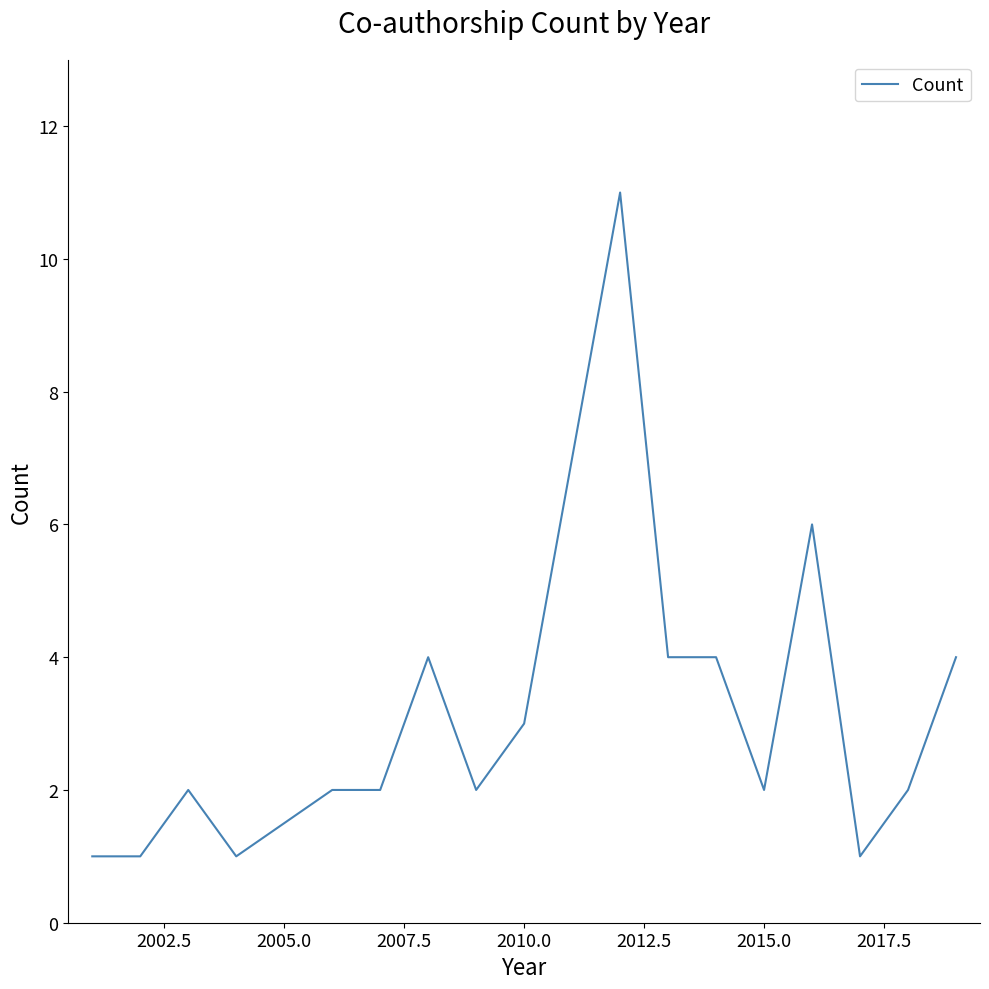

What is the greatest value displayed?

11